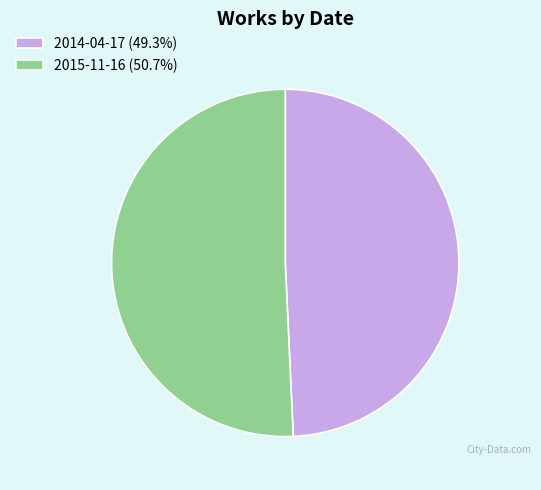

What is the majority slice?

2015-11-16